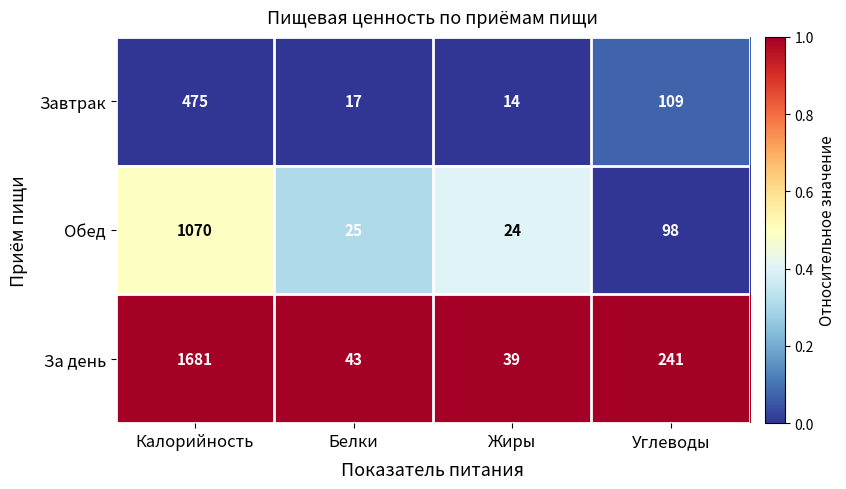

What is the total value across all series at Жиры?

77